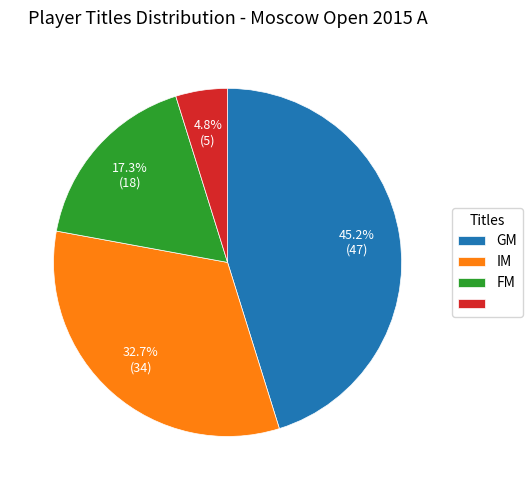

Is there any slice that represents more than half of the pie?

No